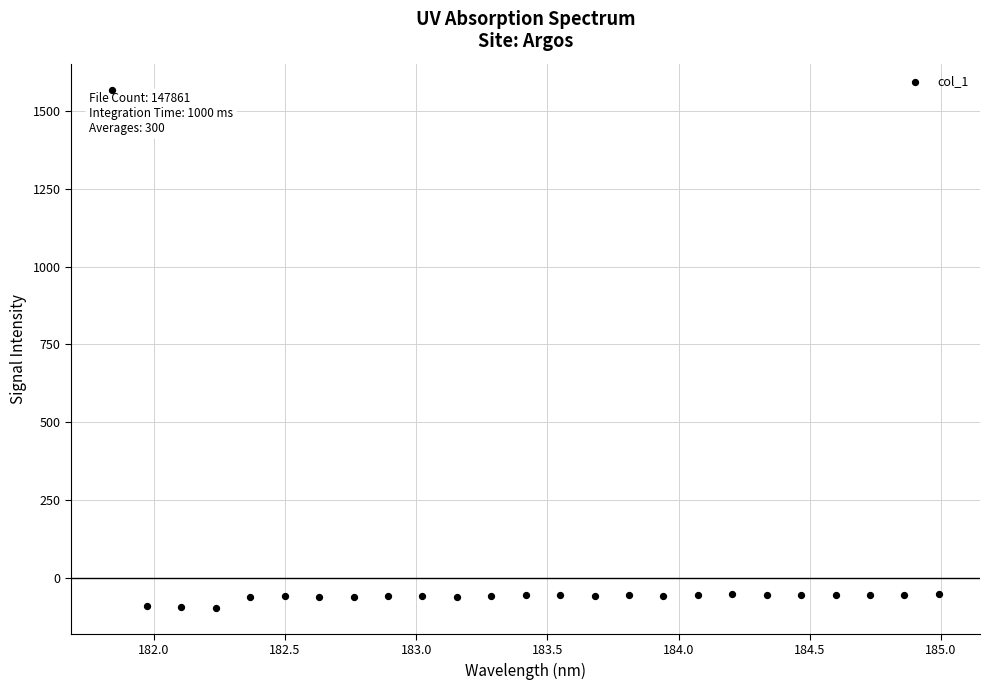

What is the range of X values (max minus min)?

3.1